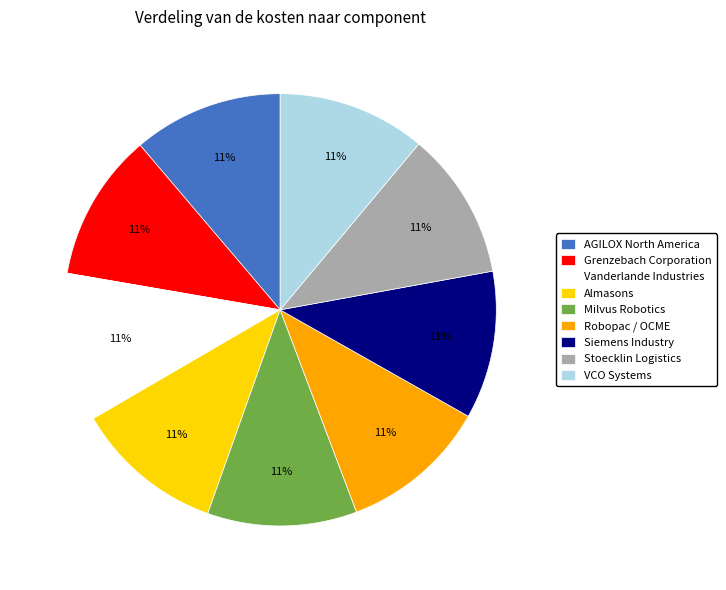

Approximately how many times larger is the value at Almasons compared to Milvus Robotics?

1.0